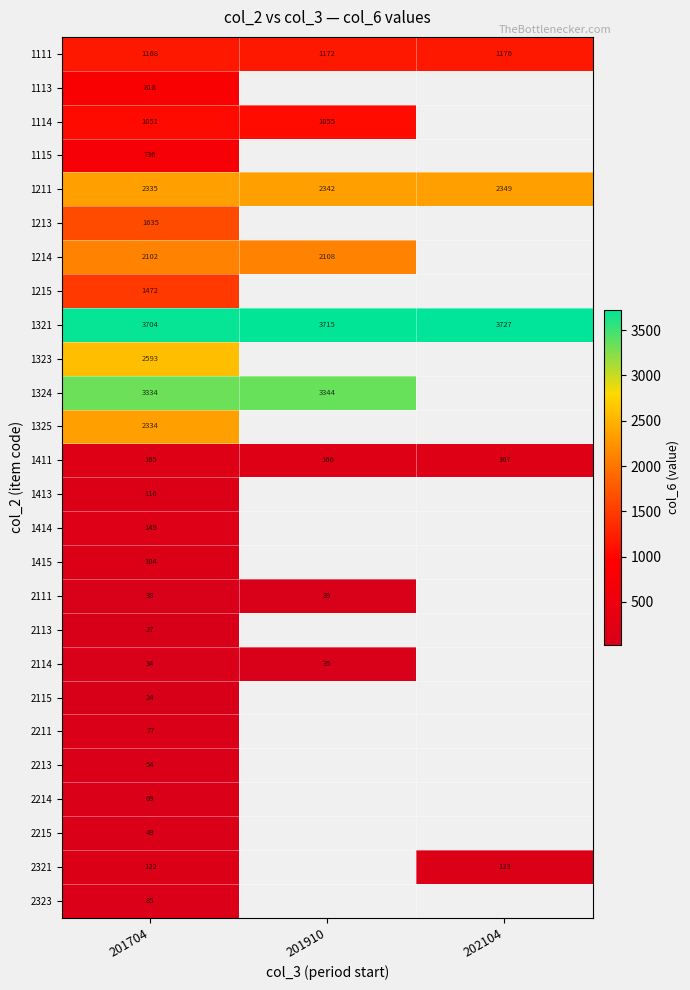

Is it true that 1211 equals 2335 at 201704?

True